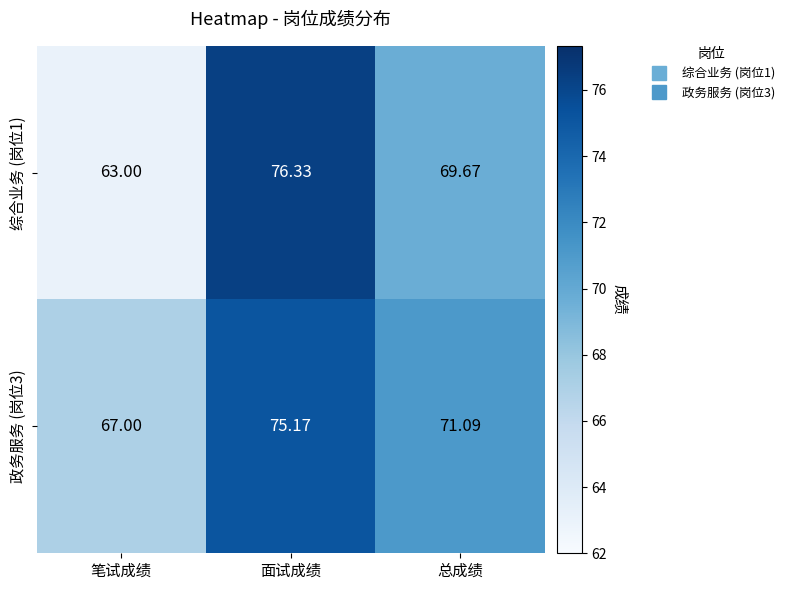

Count the number of data series in this chart.

2